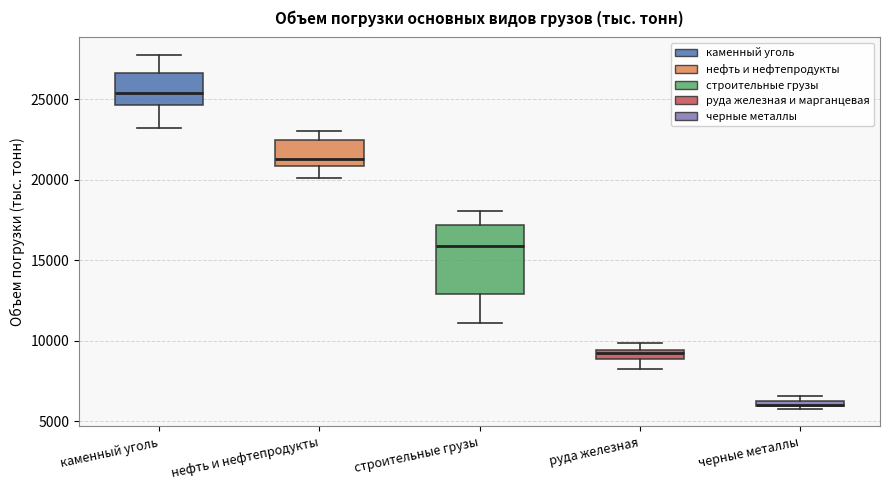

Where is the upper edge of the box for руда железная on the y-axis? The values are not printed on the chart, so give them approximately, as read against the axis.

9500